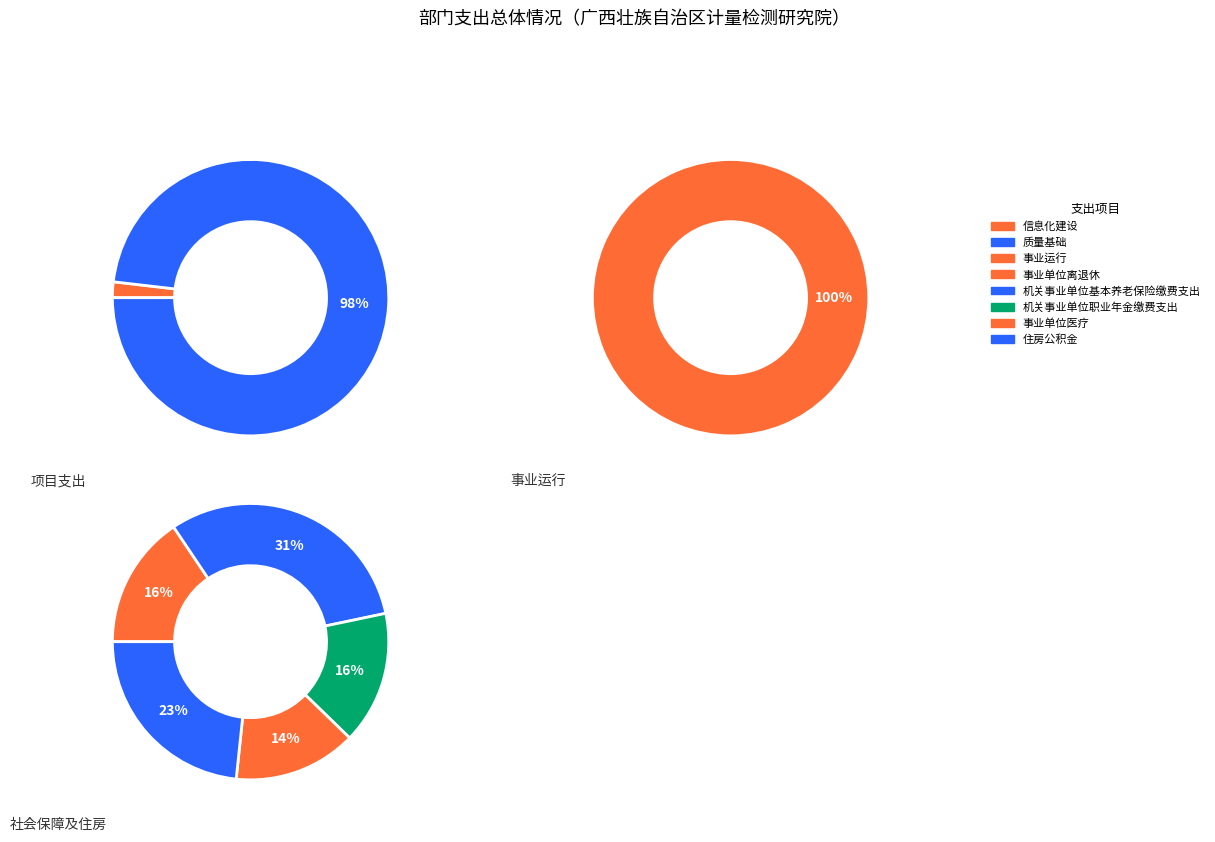

Is it true that 质量基础 is 86% of the pie?

False